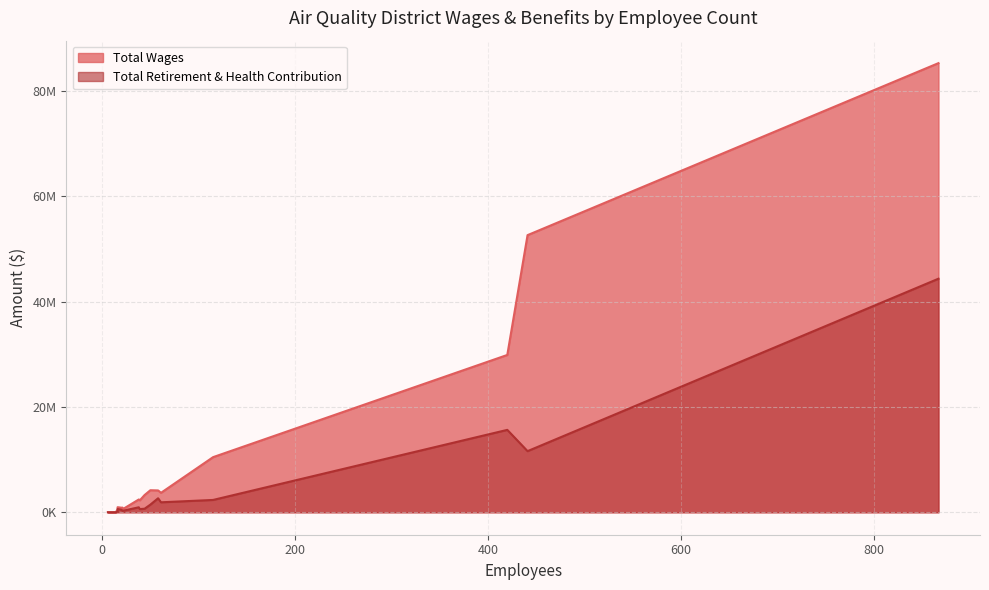

What is the difference between the Total Retirement & Health Contribution values at 16 and 21?

169138